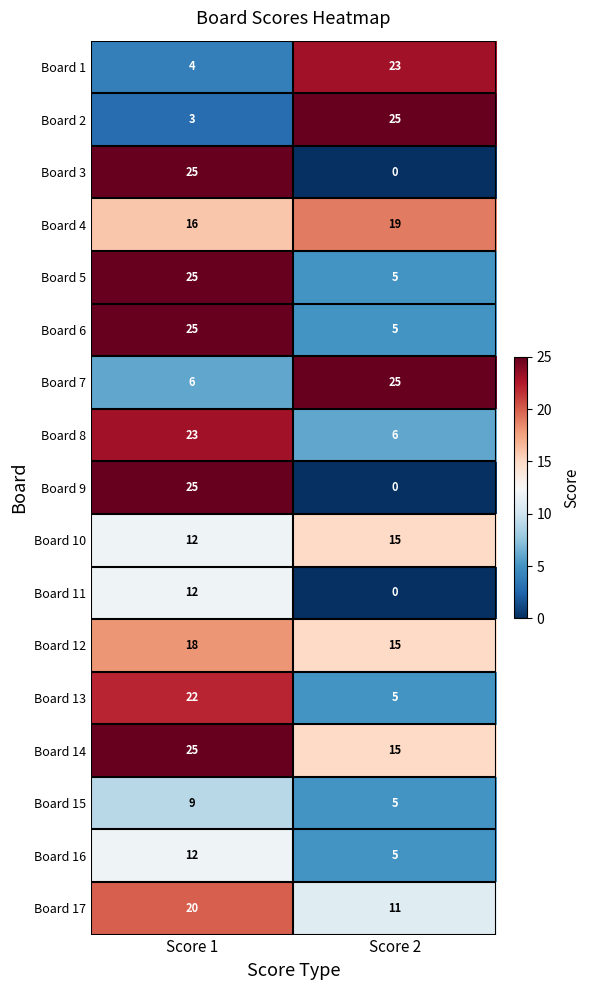

Is it true that Board 1 equals 23 at Score 2?

True